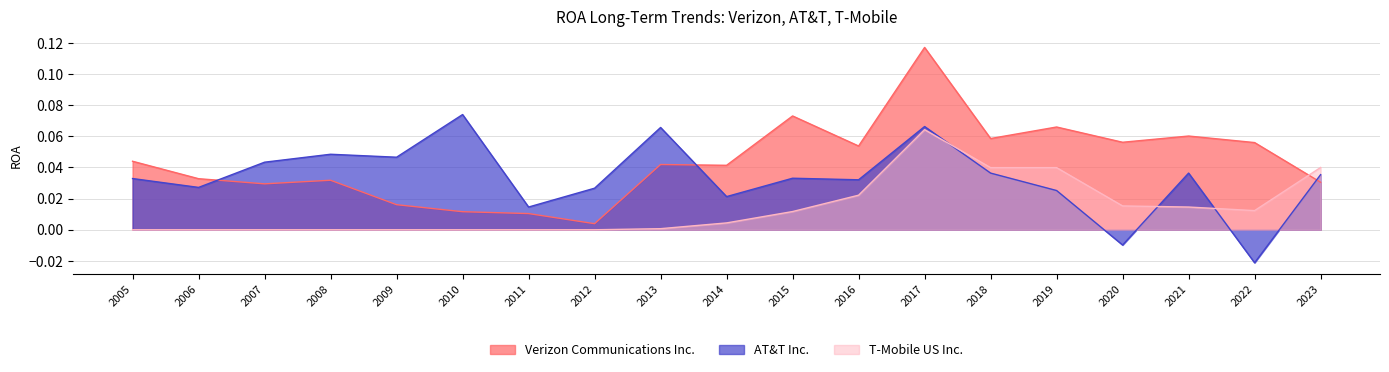

Which category has the highest value across all series?

2017